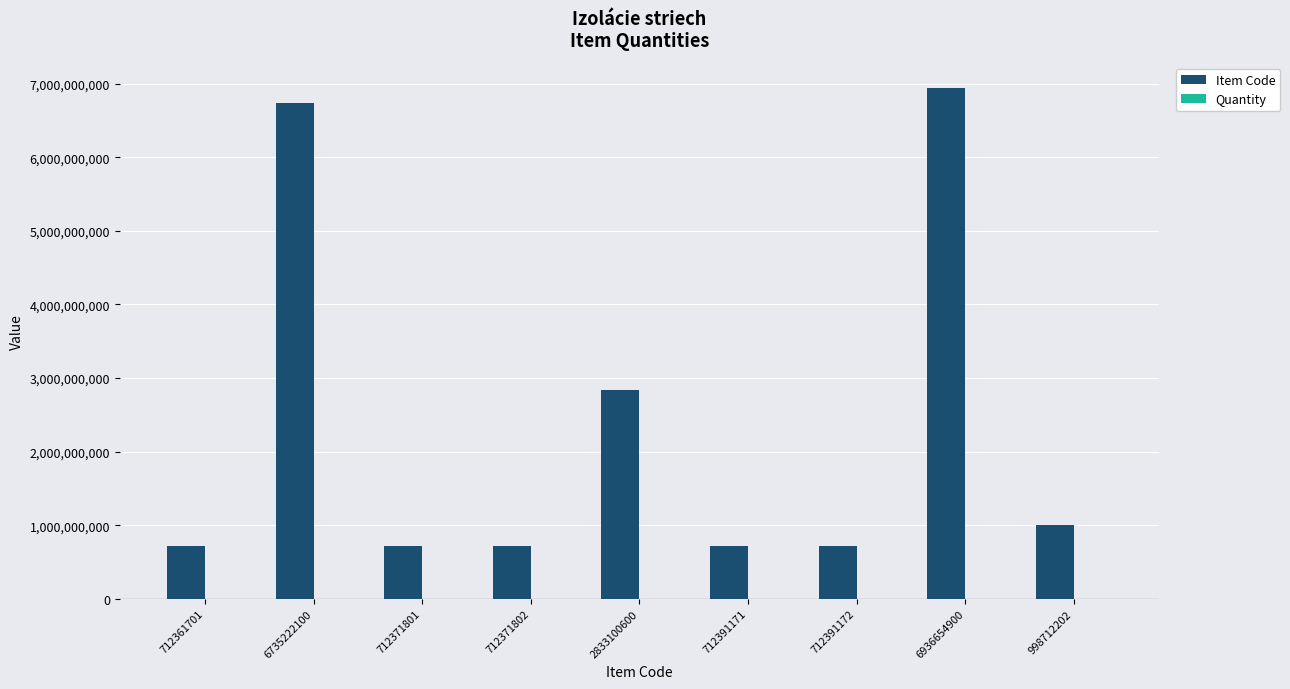

True or false: Item Code has a value of 1434512708.7 at 998712202.

False